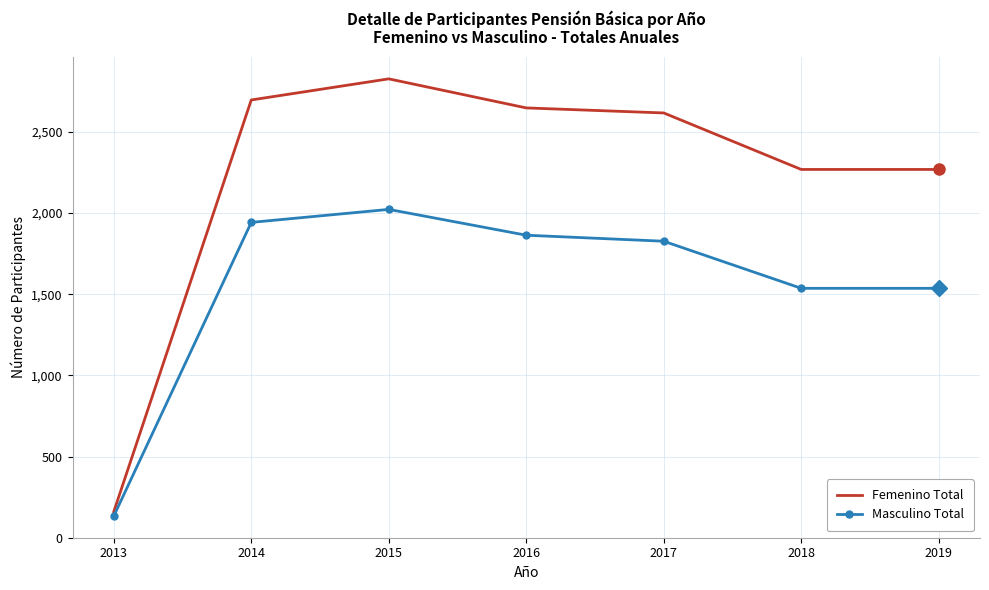

Which series changed the most between 2015 and 2018?

Femenino Total